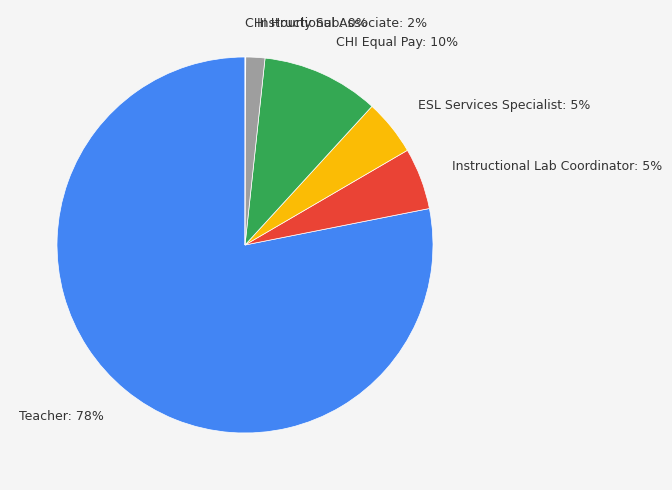

Which has a higher value, Instructional Lab Coordinator: 5% or Teacher: 78%?

Teacher: 78%